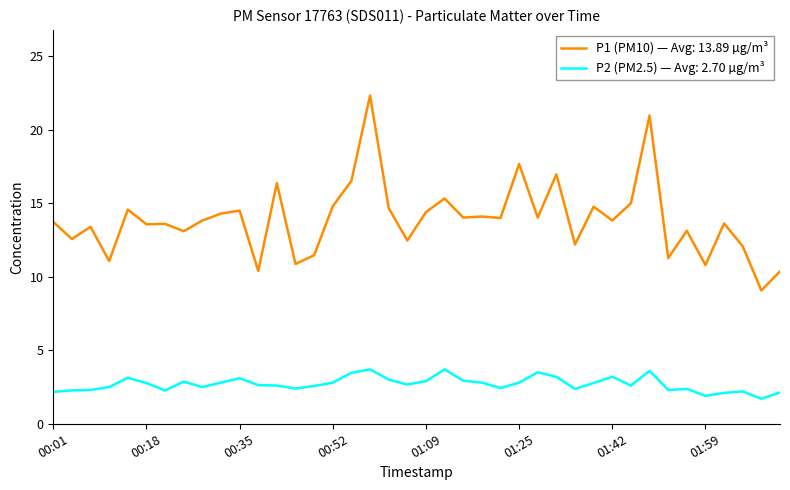

True or false: P1 (PM10) — Avg: 13.89 µg/m³ and P2 (PM2.5) — Avg: 2.70 µg/m³ intersect in this chart.

False